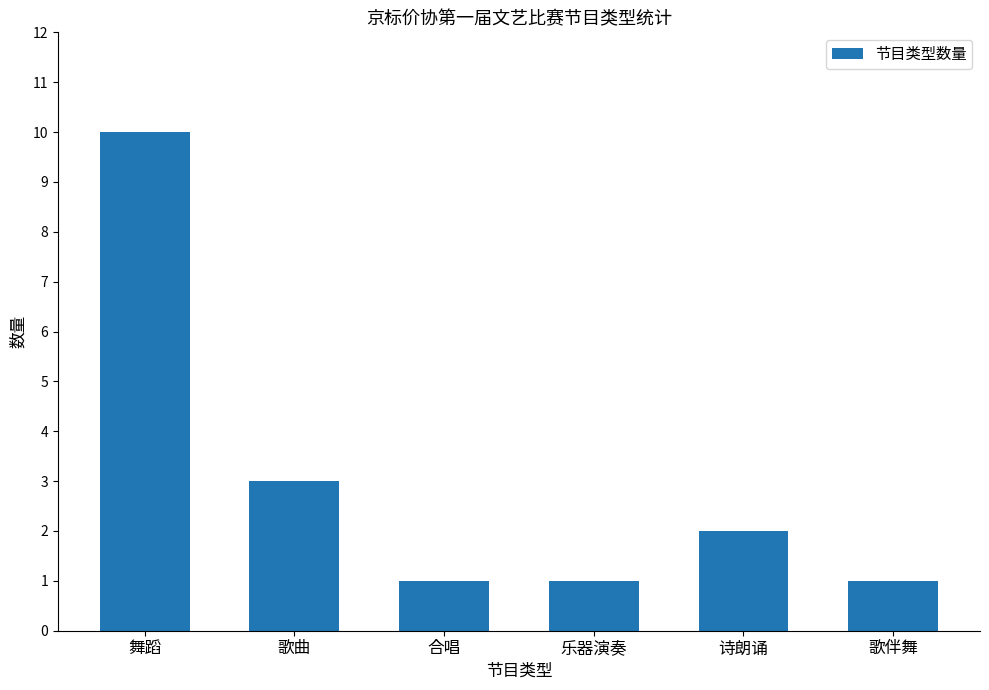

Between 诗朗诵 and 乐器演奏, which is larger?

诗朗诵